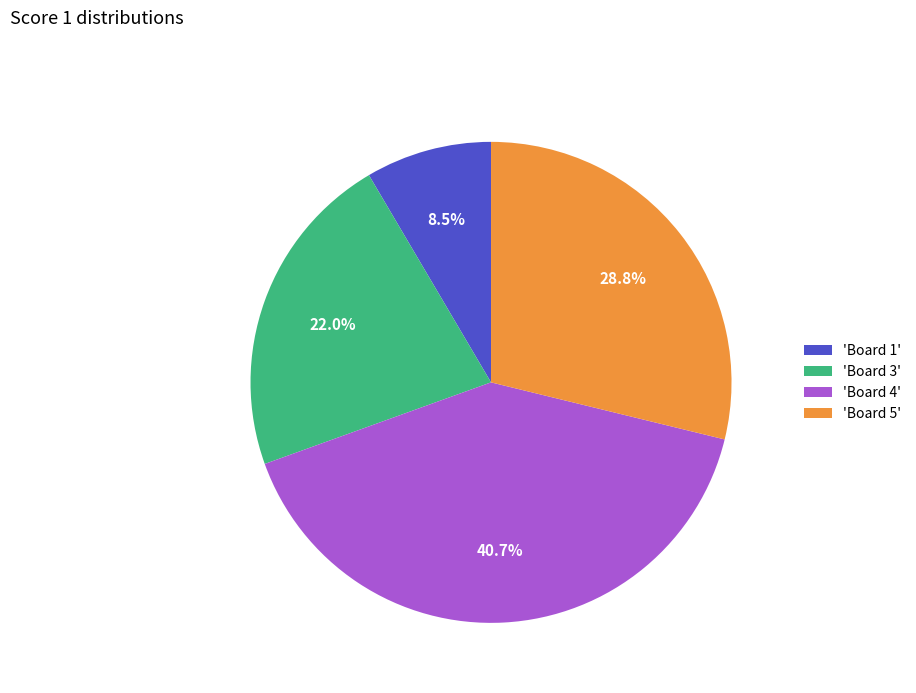

Does 'Board 1' represent more than half of the total?

No